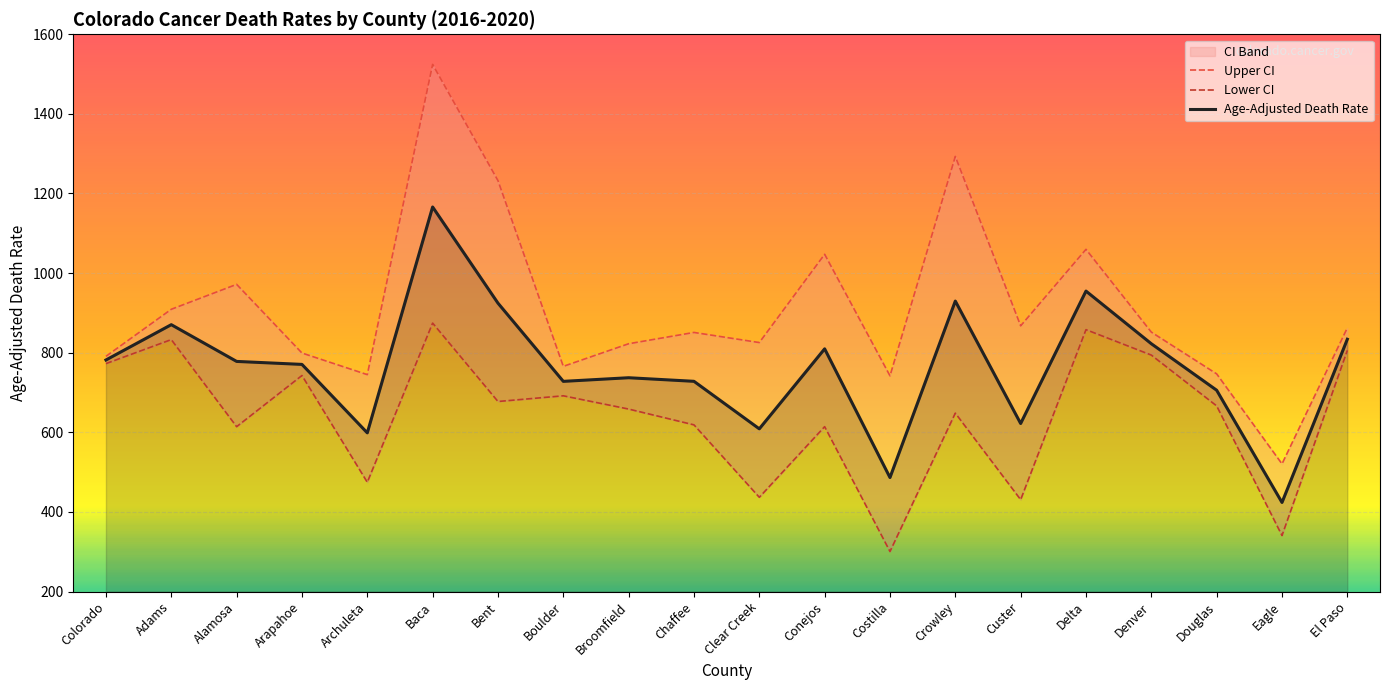

In Age-Adjusted Death Rate, how many points are lower than both neighbors (excluding endpoints)?

6